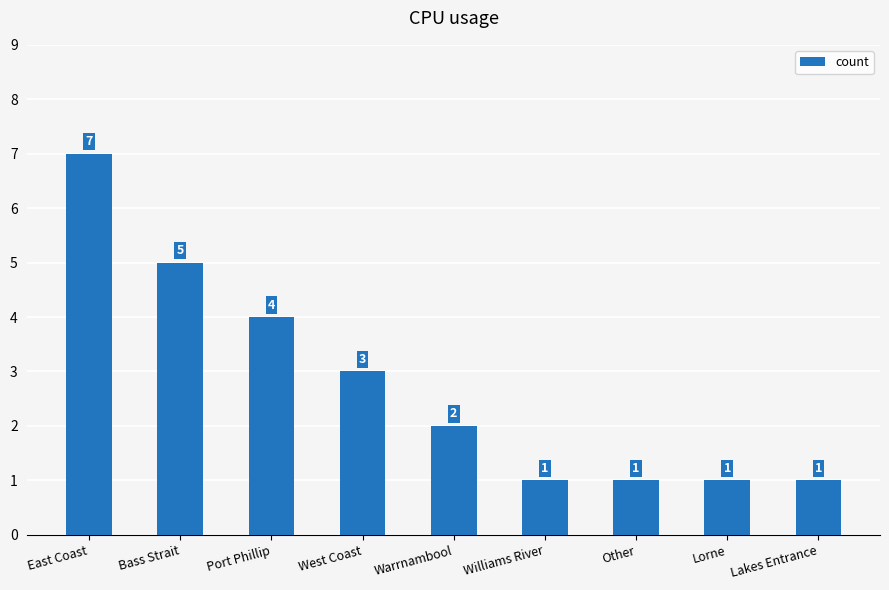

What is the approximate value at East Coast?

7